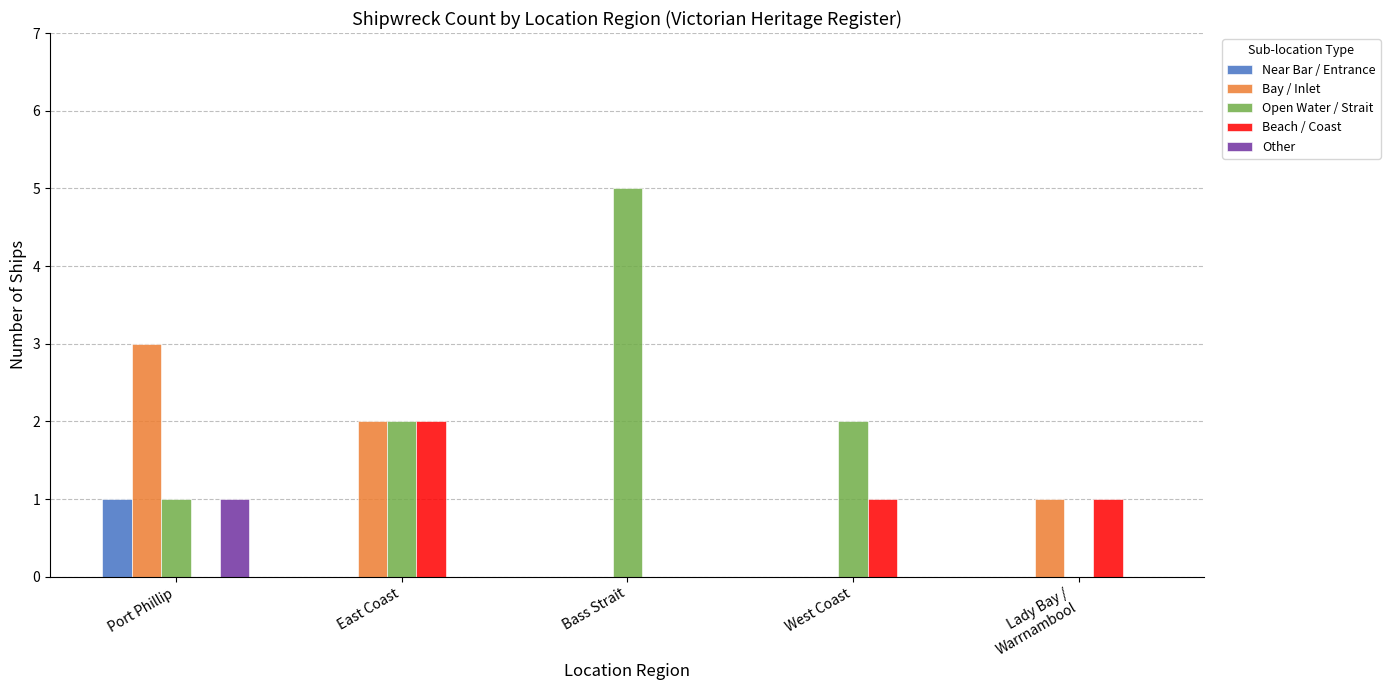

Which series has the largest total across all categories?

Open Water / Strait